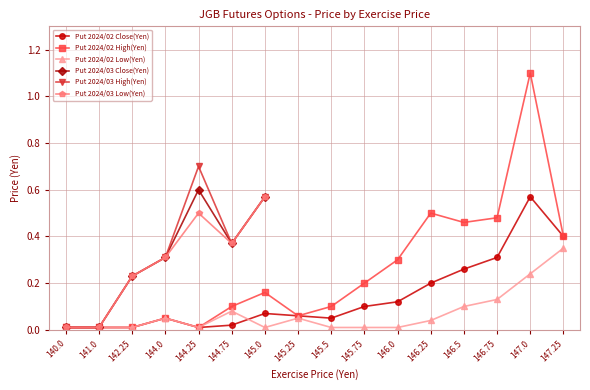

Which series has the widest spread of values?

Put 2024/02 High(Yen)